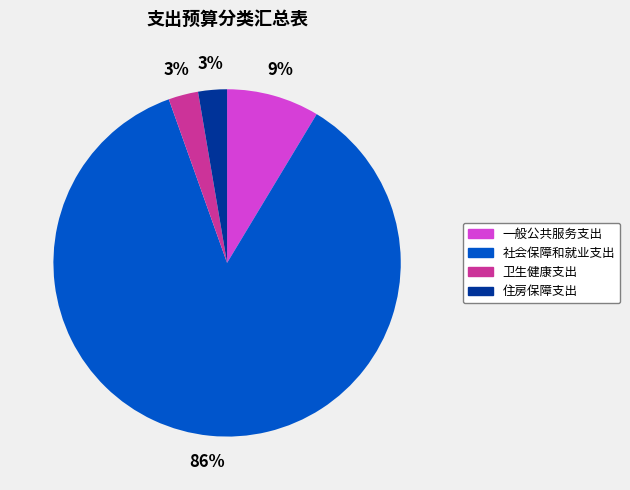

Between 卫生健康支出 and 一般公共服务支出, which is larger?

一般公共服务支出